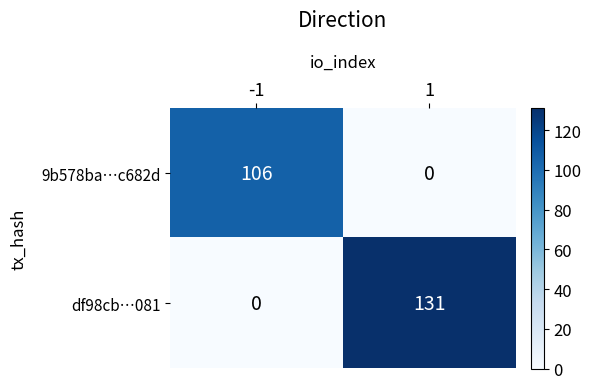

Reading left to right, extract all data points from this chart.

9b578ba…c682d: 106	0
df98cb…081: 0	131